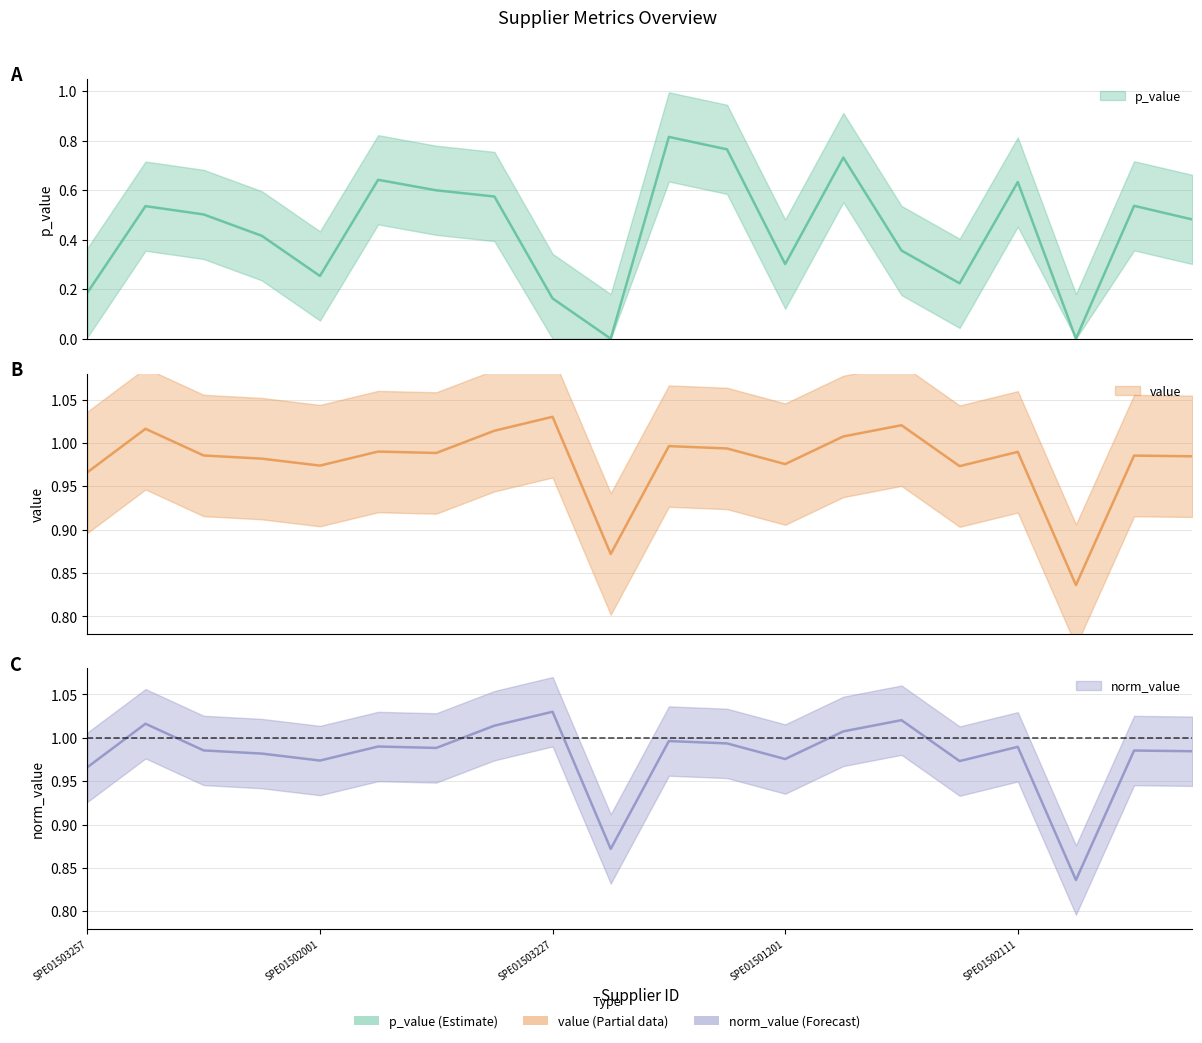

In norm_value, how many points are lower than both neighbors (excluding endpoints)?

6